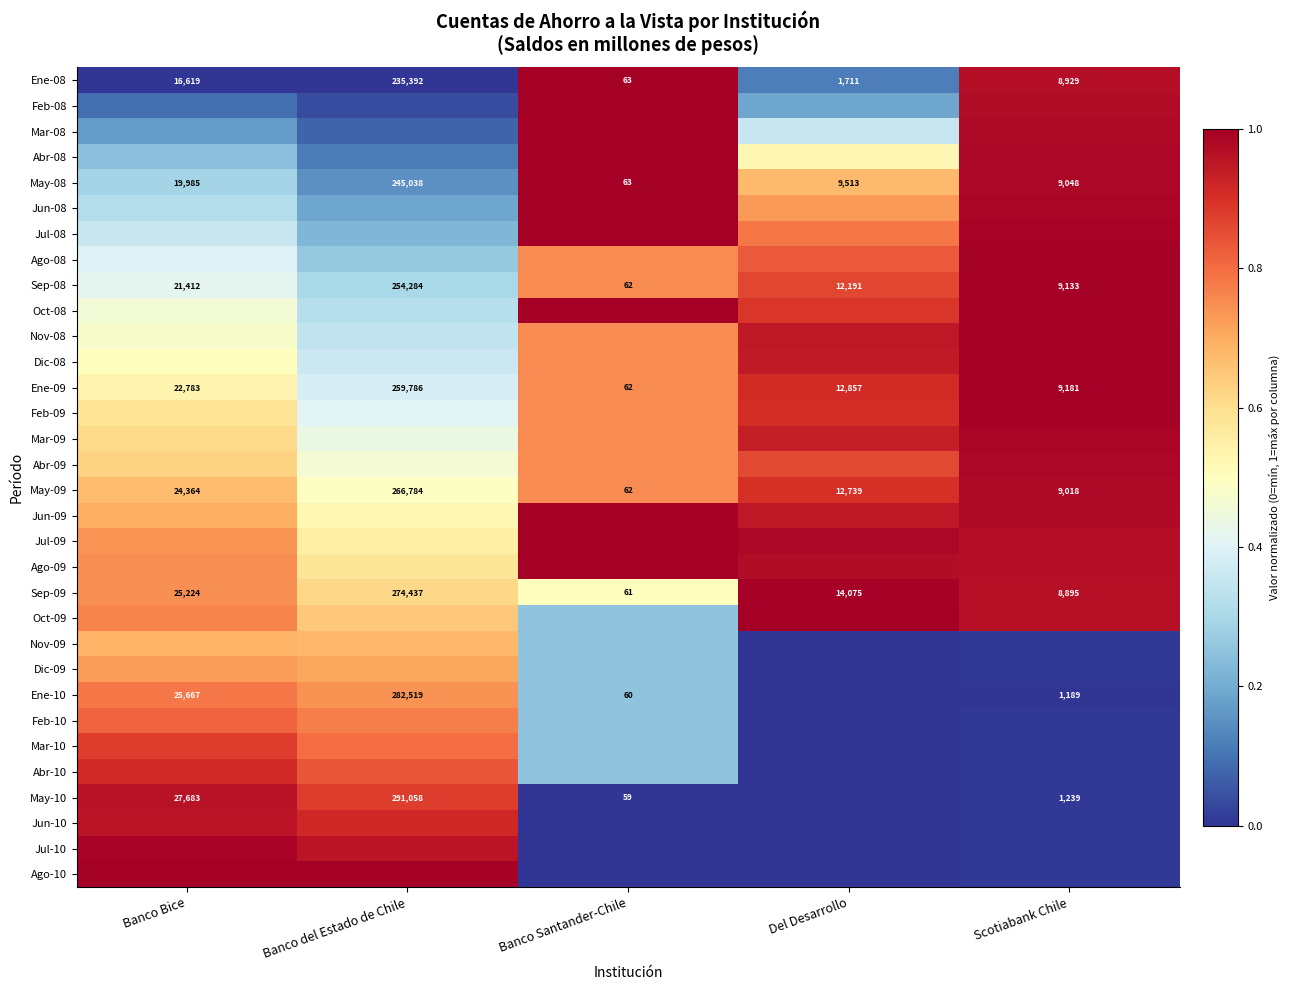

List the labels in order of Sep-09 value, largest first.

Banco del Estado de Chile, Banco Bice, Del Desarrollo, Scotiabank Chile, Banco Santander-Chile